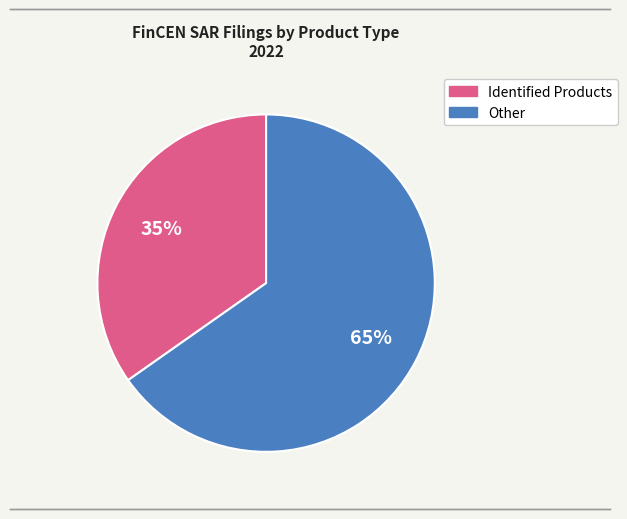

Is there a majority slice in this chart?

Yes